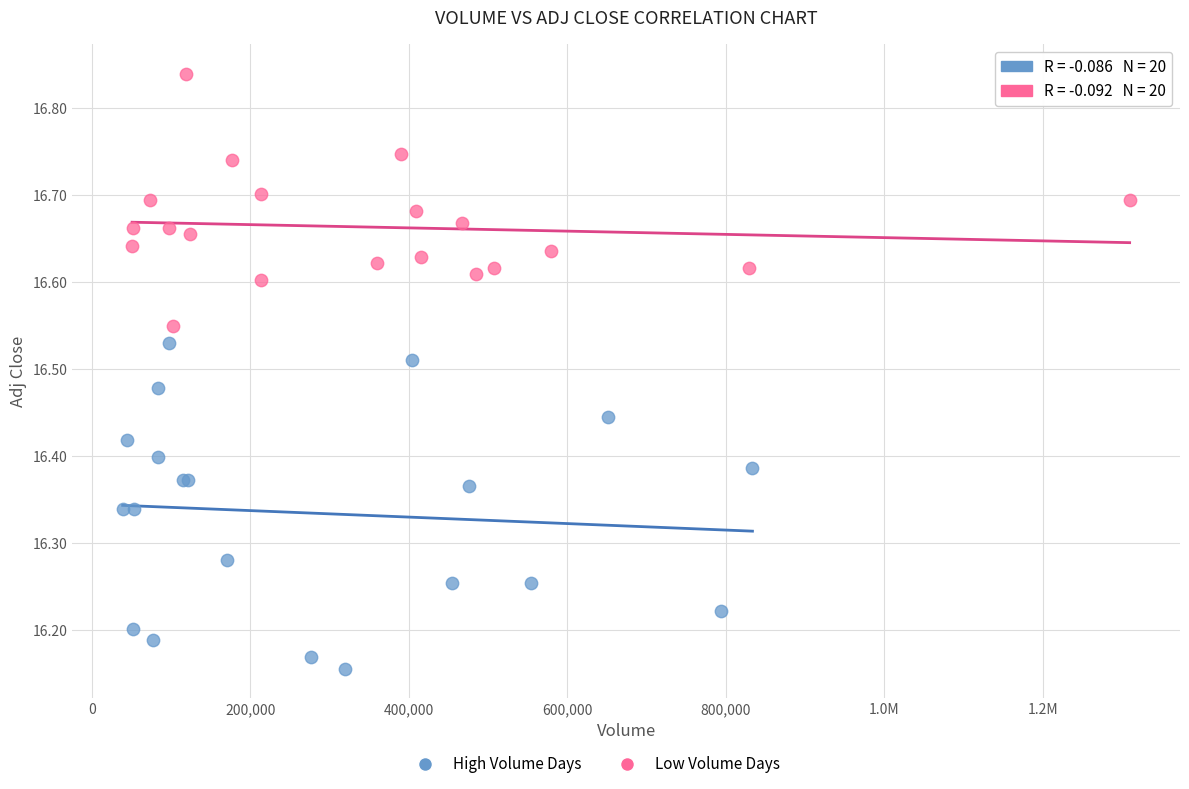

Which series reaches the minimum Y coordinate?

High Volume Days